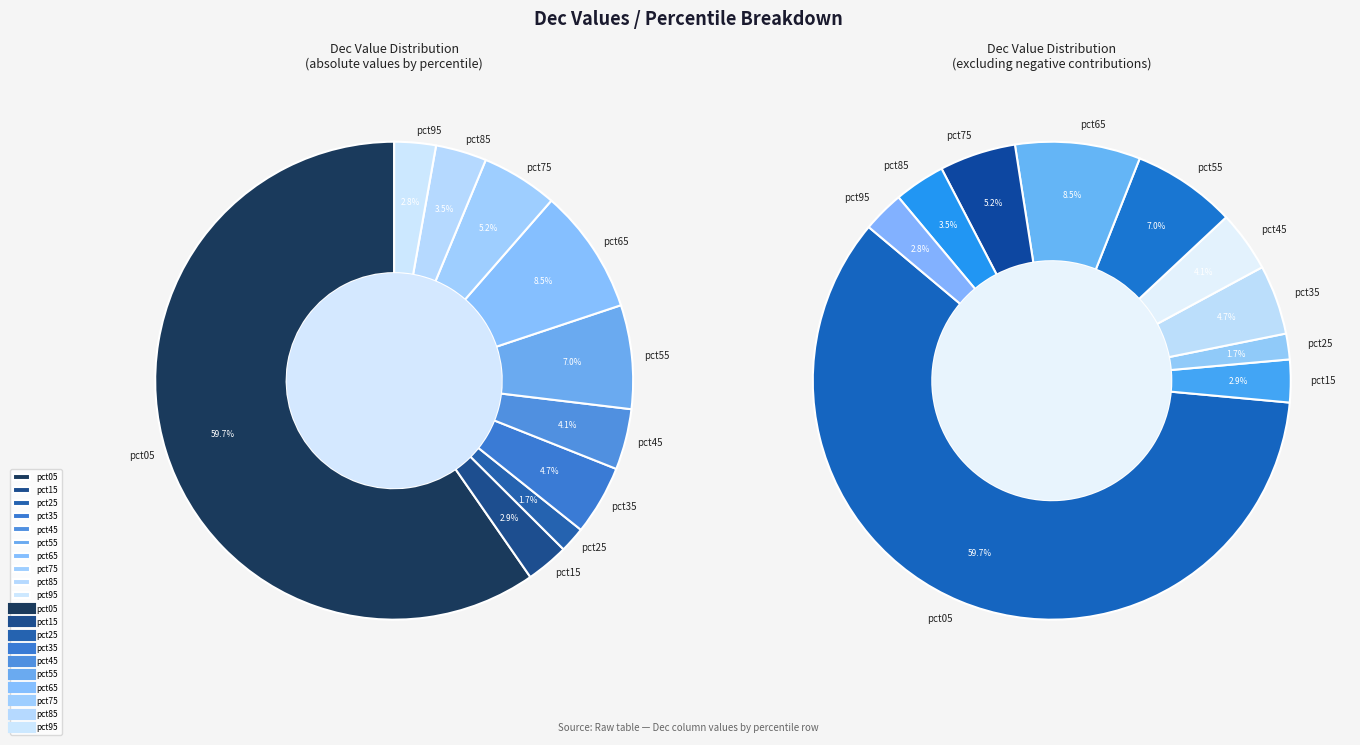

True or false: pct05 accounts for 60% of the total.

True